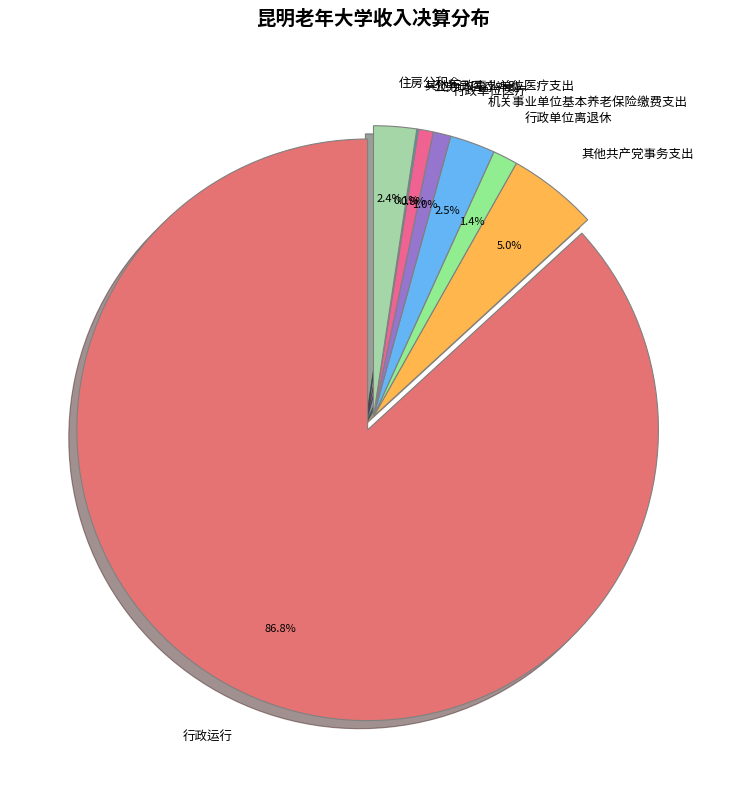

How much of the chart is everything except 公务员医疗补助?

99.2%